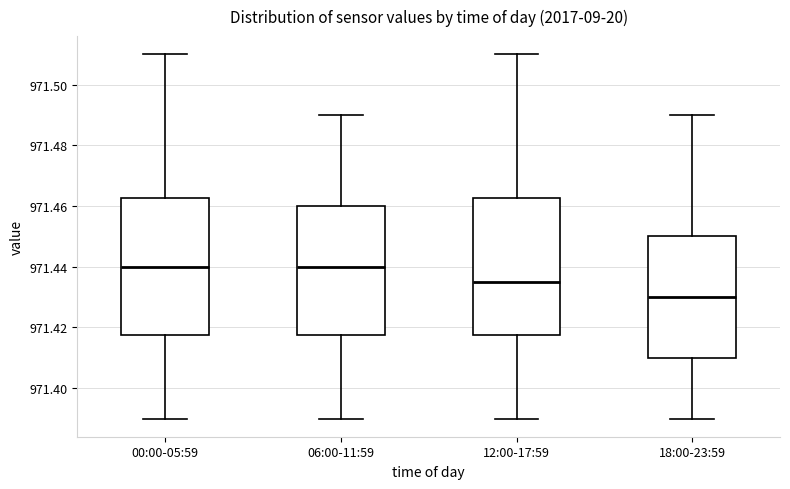

Which box has the lowest median line?

18:00-23:59